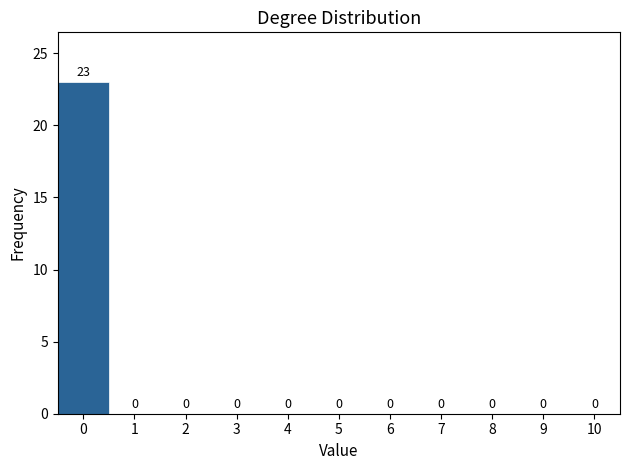

Over which range of the x-axis is the bar tallest?

-0.5 to 0.5